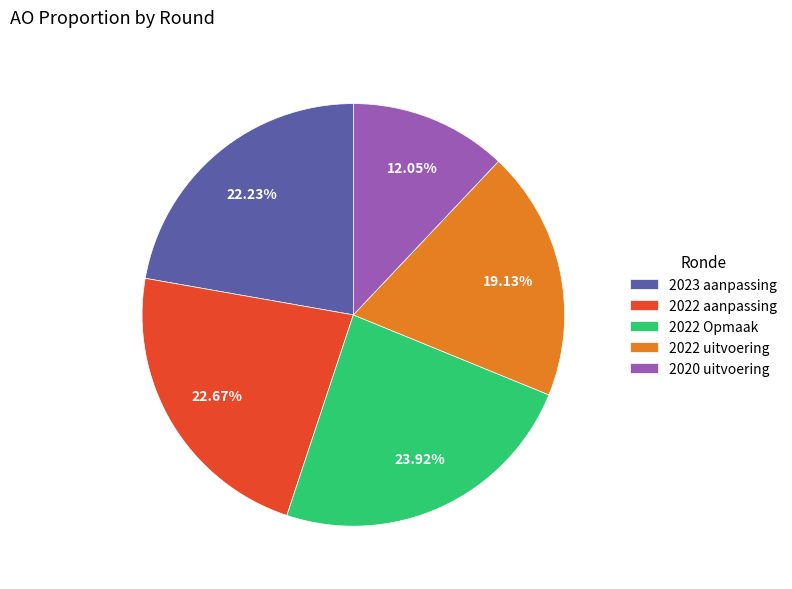

To the nearest percent, what is the combined percentage of 2022 uitvoering and 2023 aanpassing?

41%